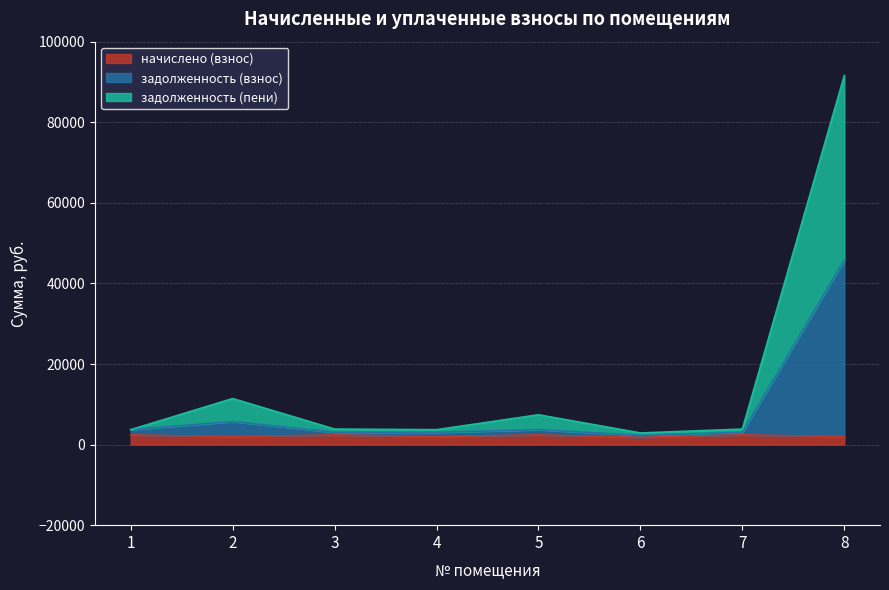

Does the chart have visible grid lines?

Yes